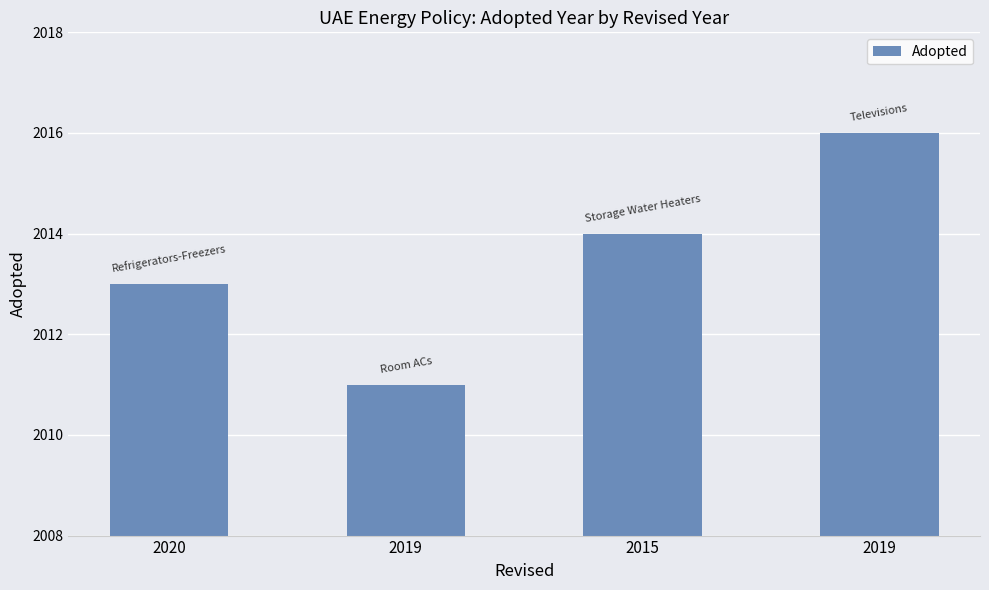

How many series are shown in this chart?

1